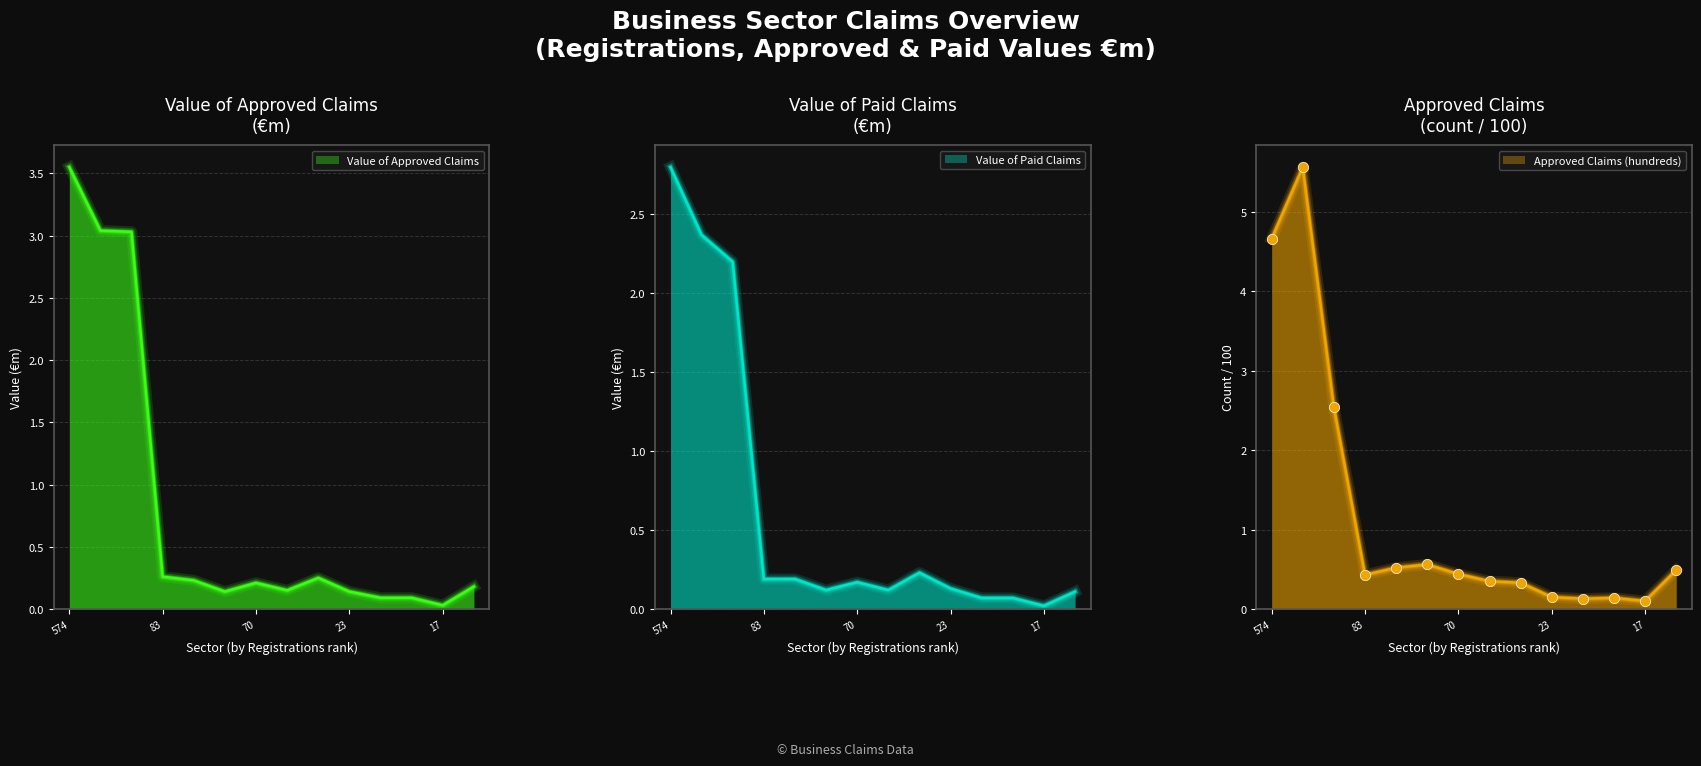

Is the value of Value of Paid Claims at Manufacturing greater than the value of Approved Claims (hundreds) at All other sectors?

Yes